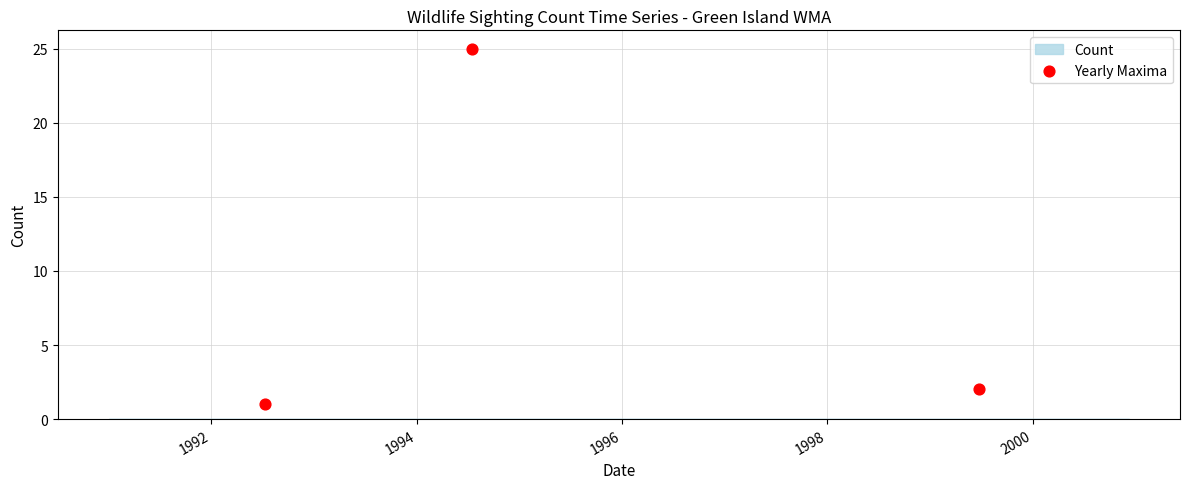

What is the average Y value?

9